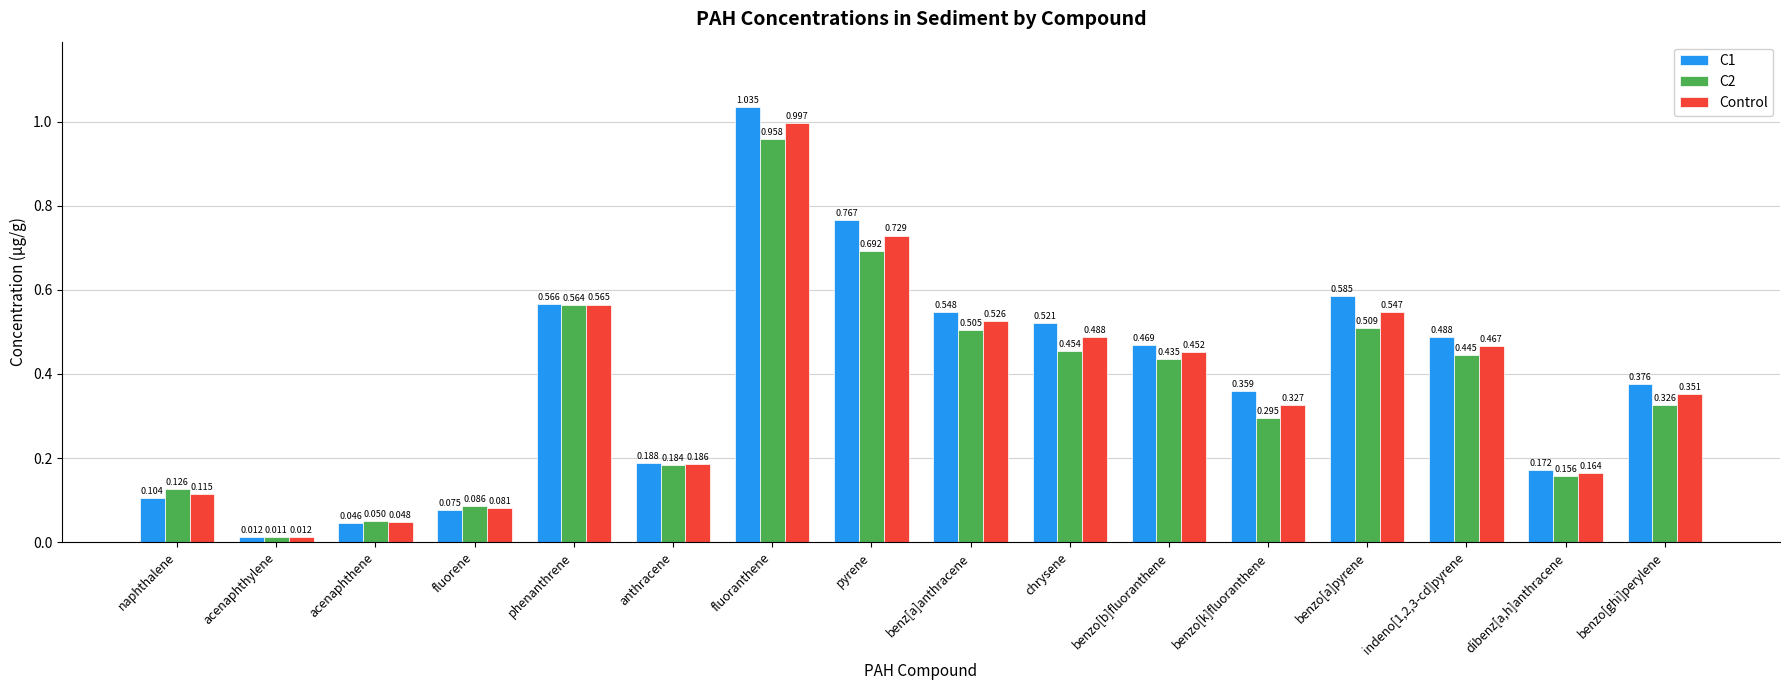

Which label corresponds to the smallest value in the chart?

acenaphthylene